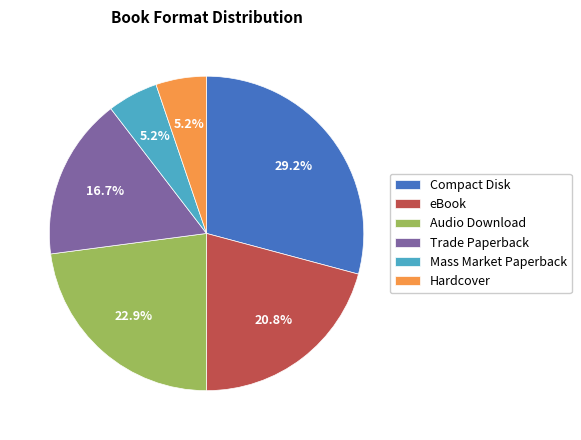

To the nearest percent, what portion does Audio Download represent?

23%